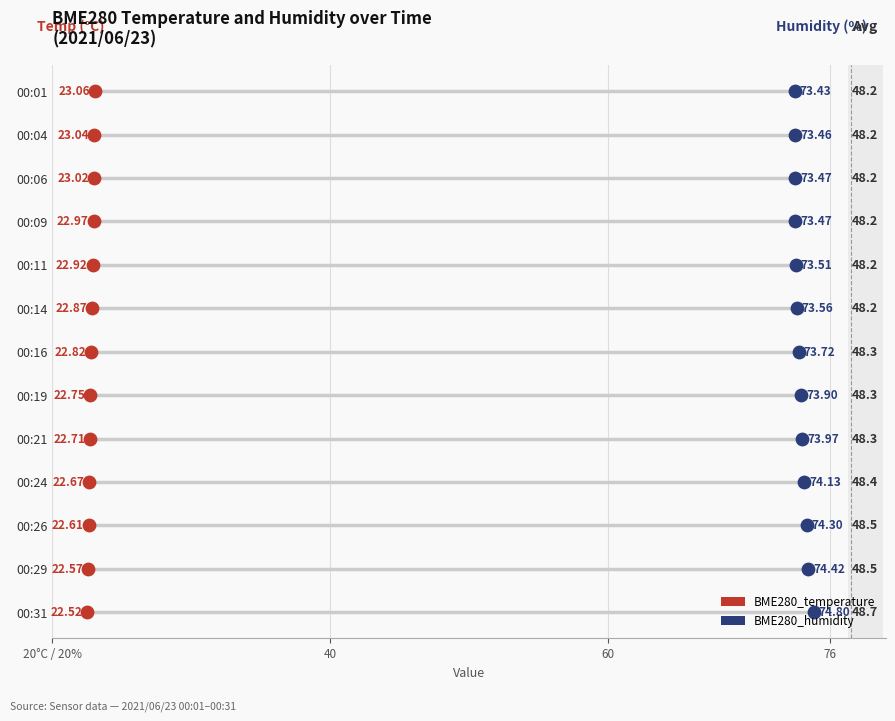

Which series reaches the maximum Y coordinate?

BME280_temperature